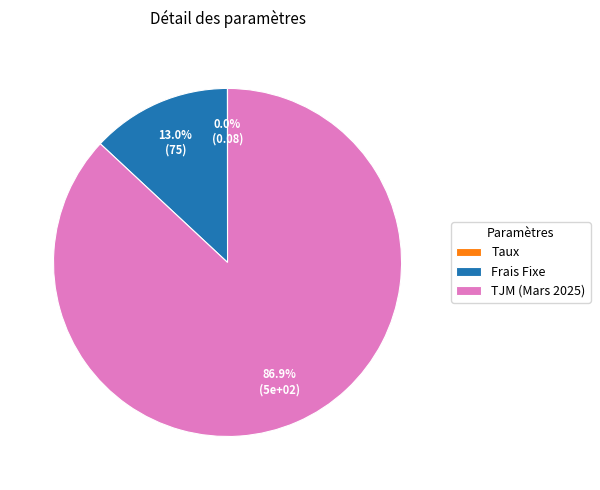

To the nearest percent, what is the average slice percentage?

33%